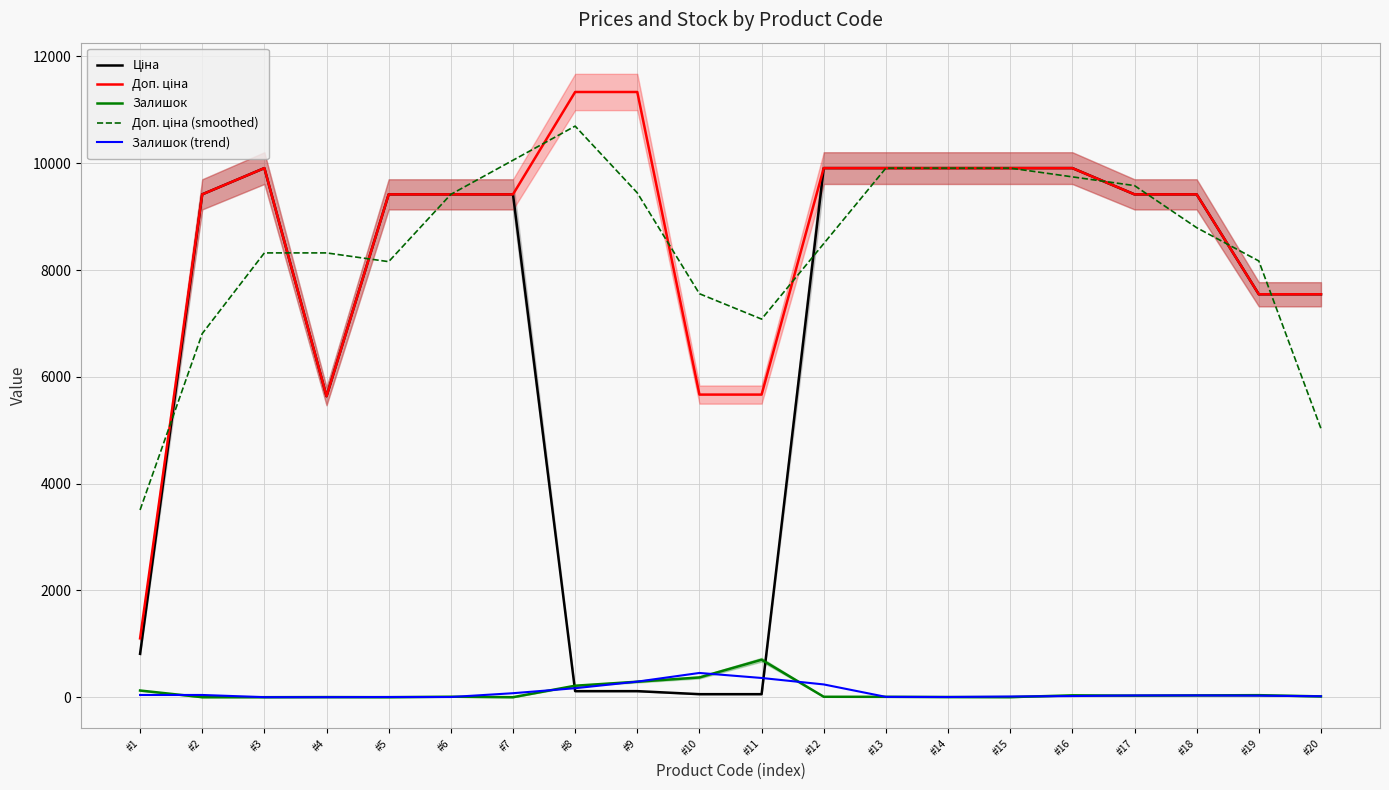

What is the difference between the highest and lowest values at #1?

3464.5